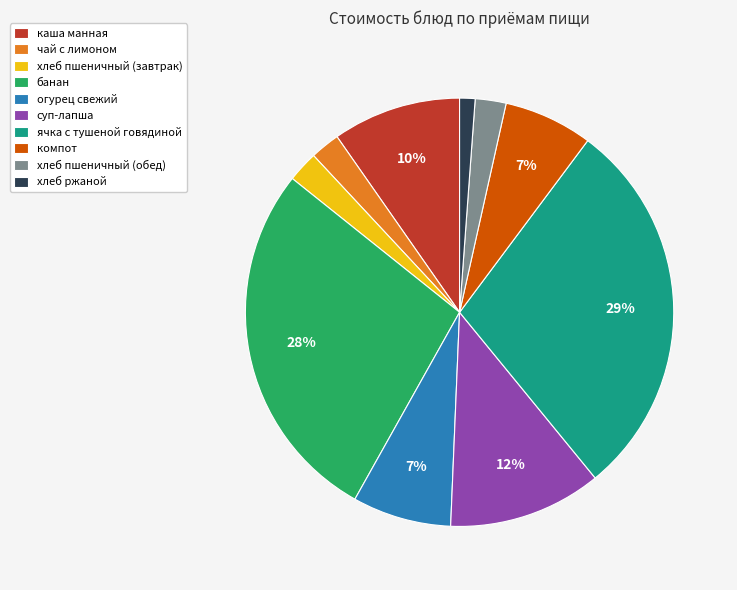

Is there any slice that represents more than half of the pie?

No